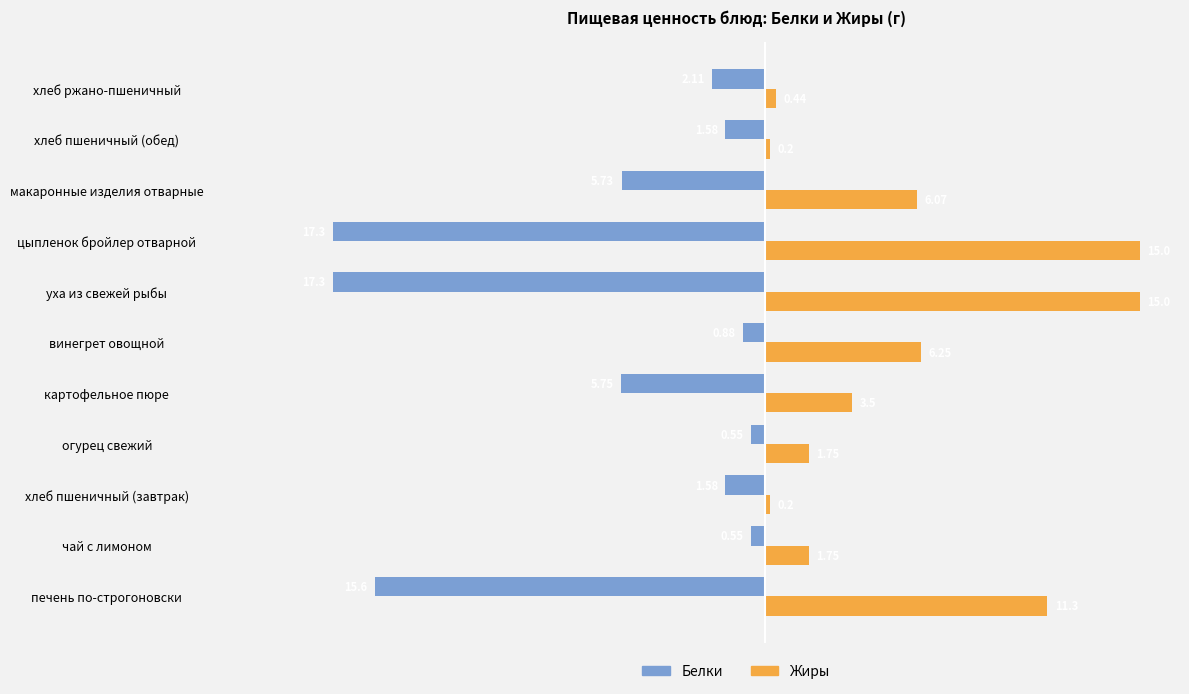

What is the average value of the Белки series?

-6.3